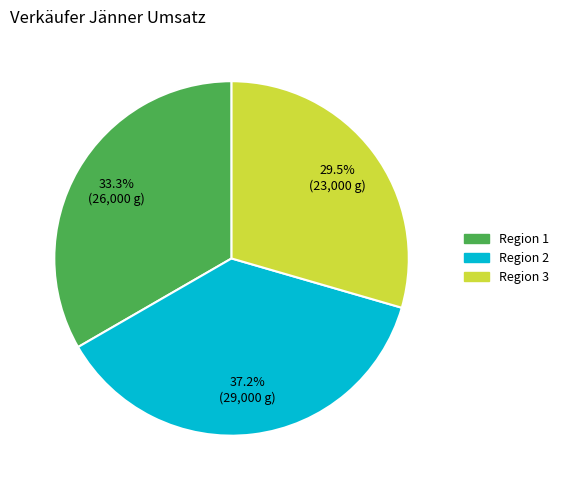

Which category has the biggest portion of the pie?

Region 2